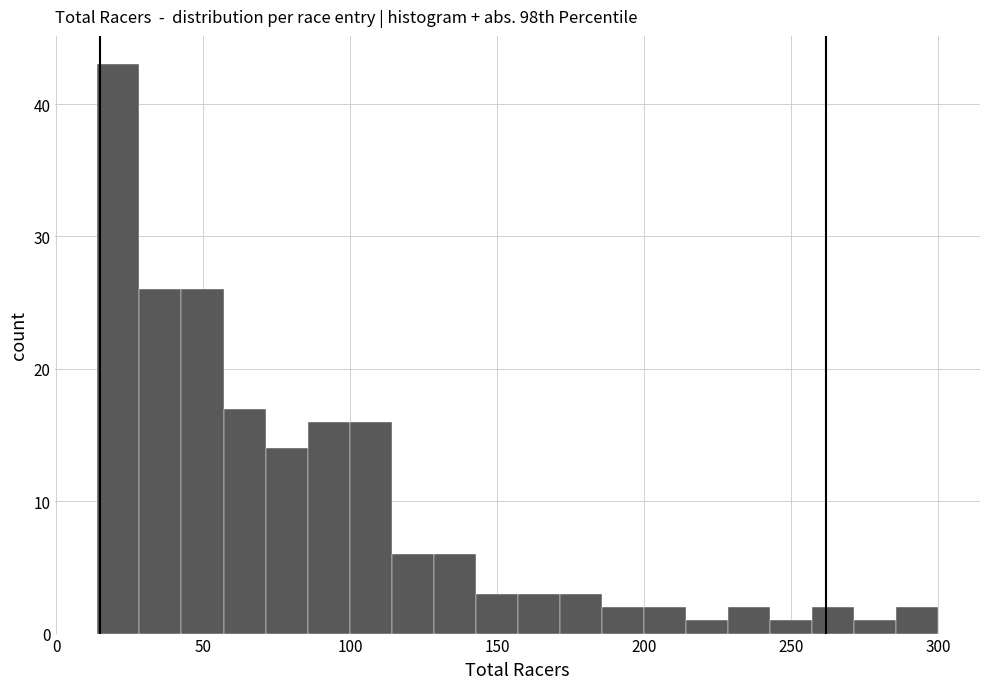

Around what value on the x-axis is the tallest bar? Give the approximate position of its centre, as read against the axis.

20